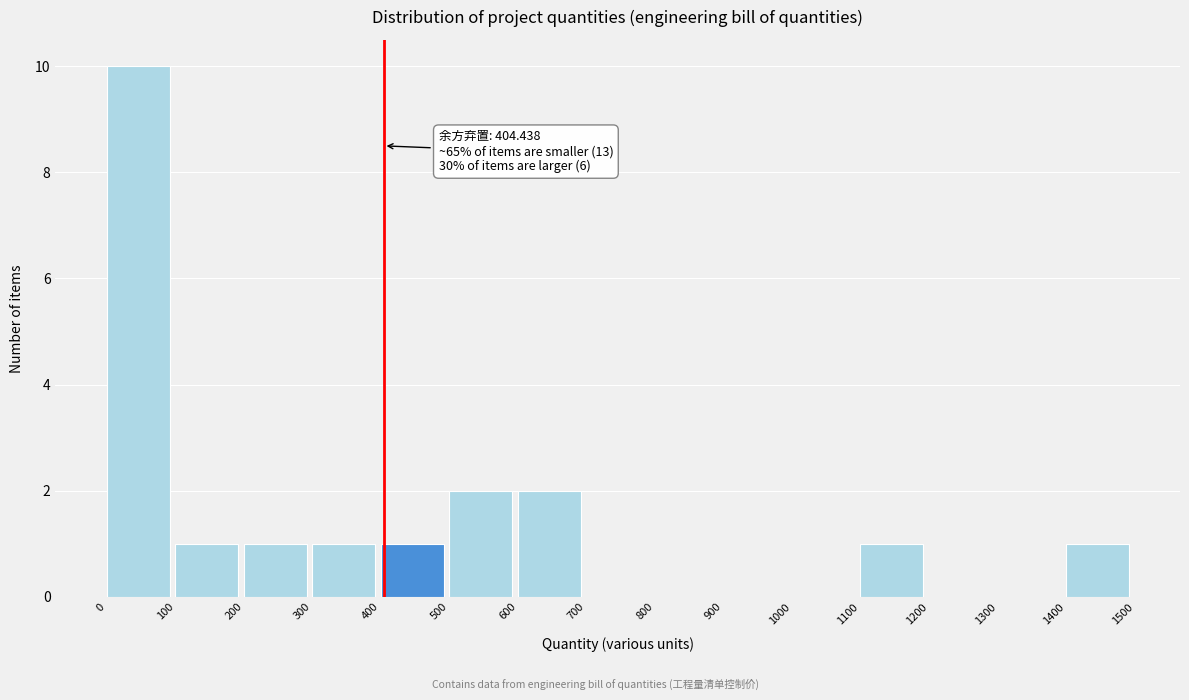

Over which range of the x-axis is the bar tallest?

0 to 100